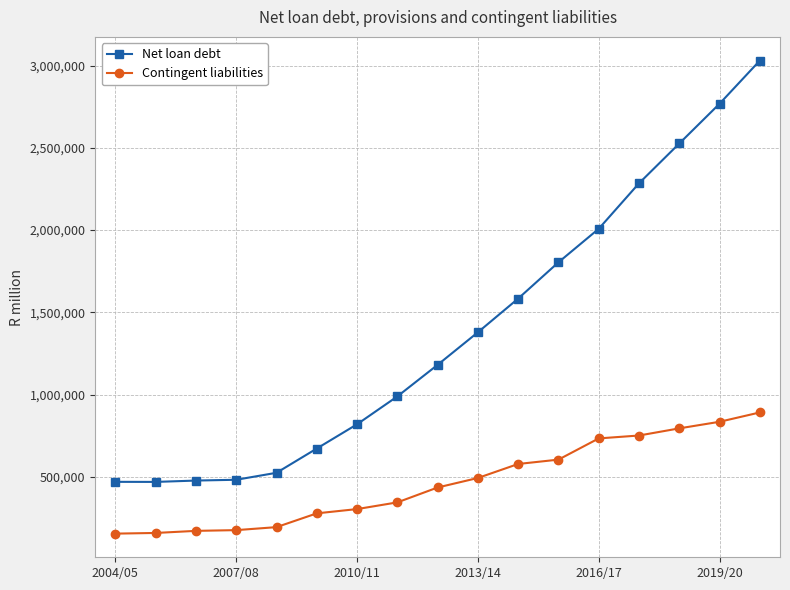

Which series has the largest total across all categories?

Net loan debt